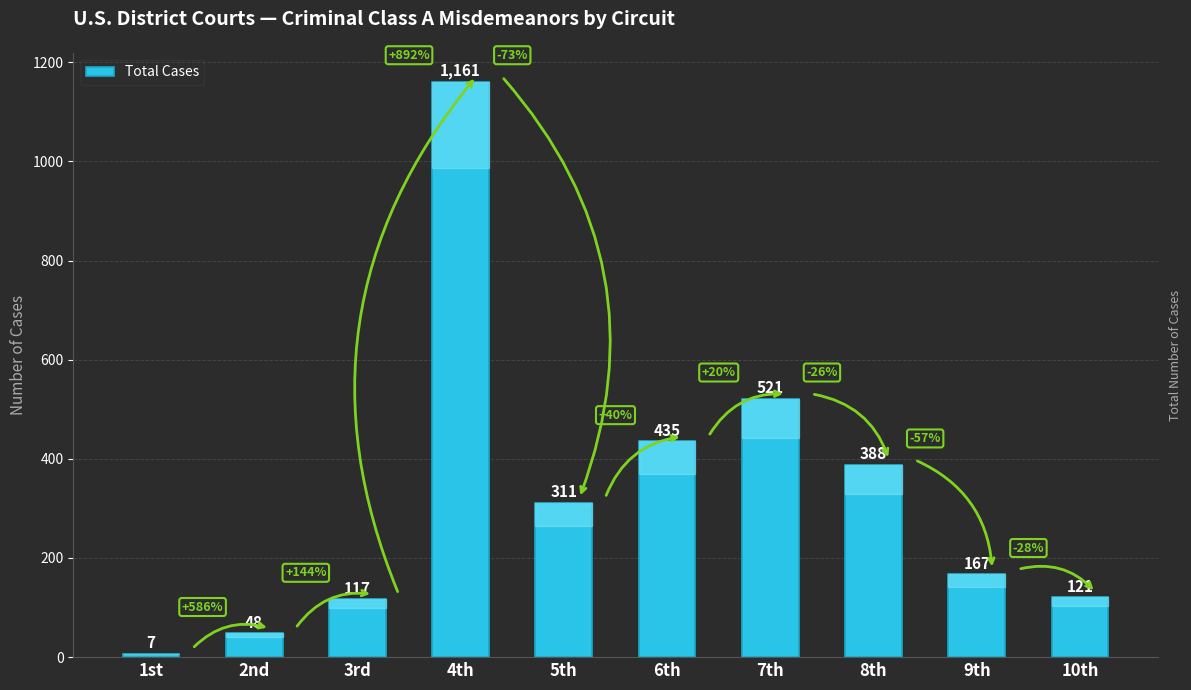

What is the sum of all values?

3276